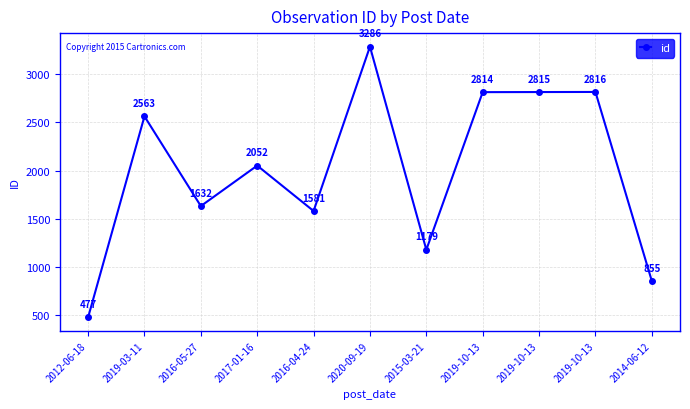

How many lines are shown in the chart?

1